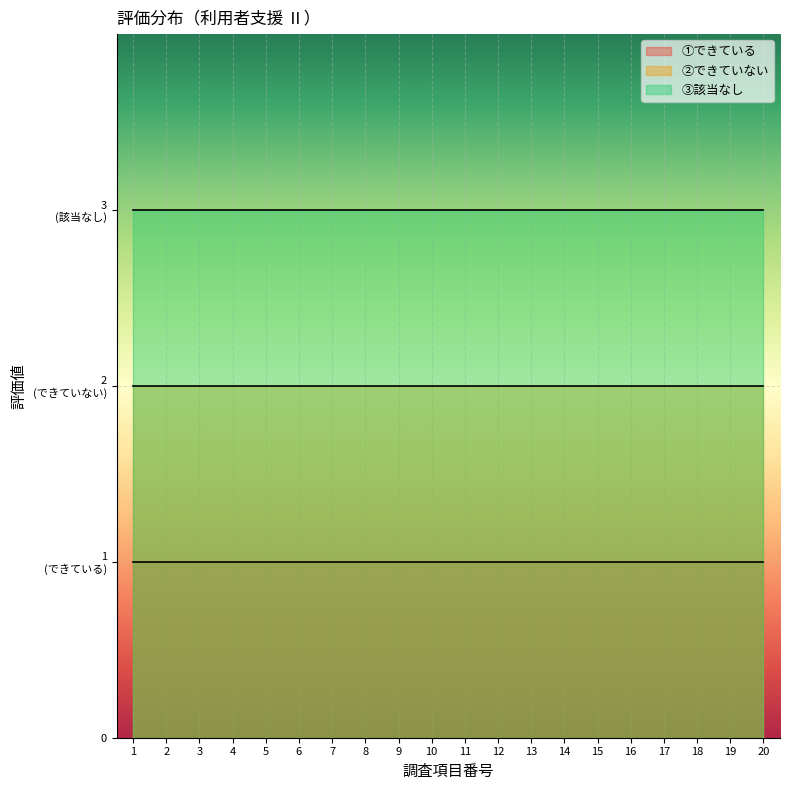

The value of ①できている at 3 is 2. True or false?

False